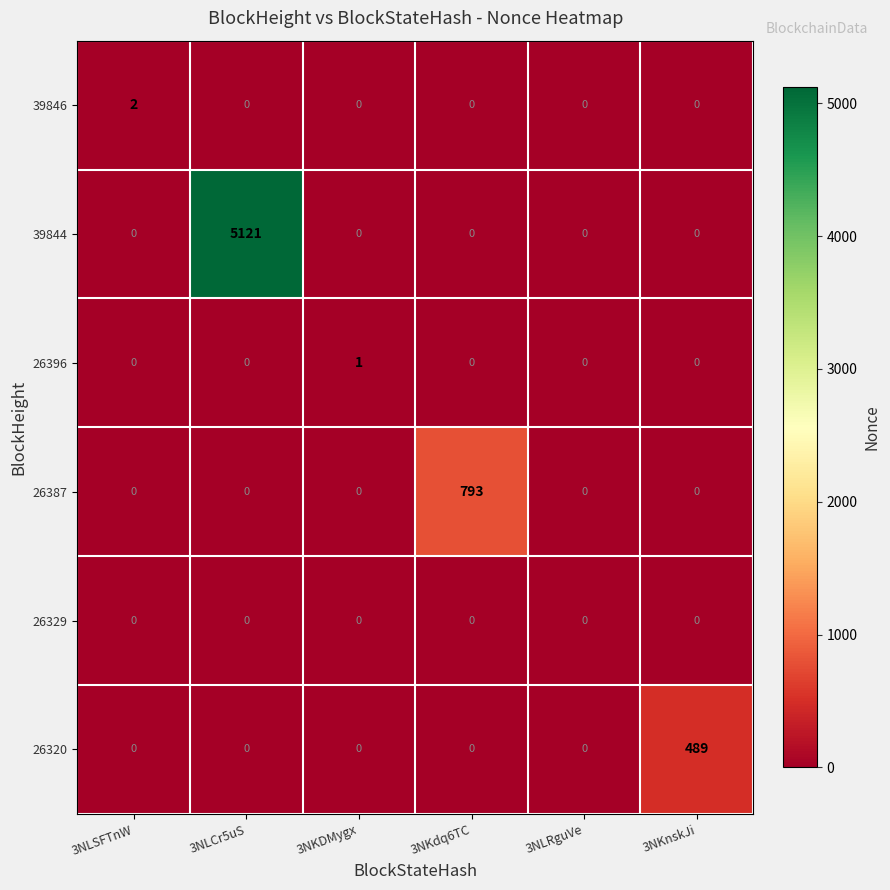

List the series in order of their peak value, highest first.

39844, 26387, 26320, 39846, 26396, 26329